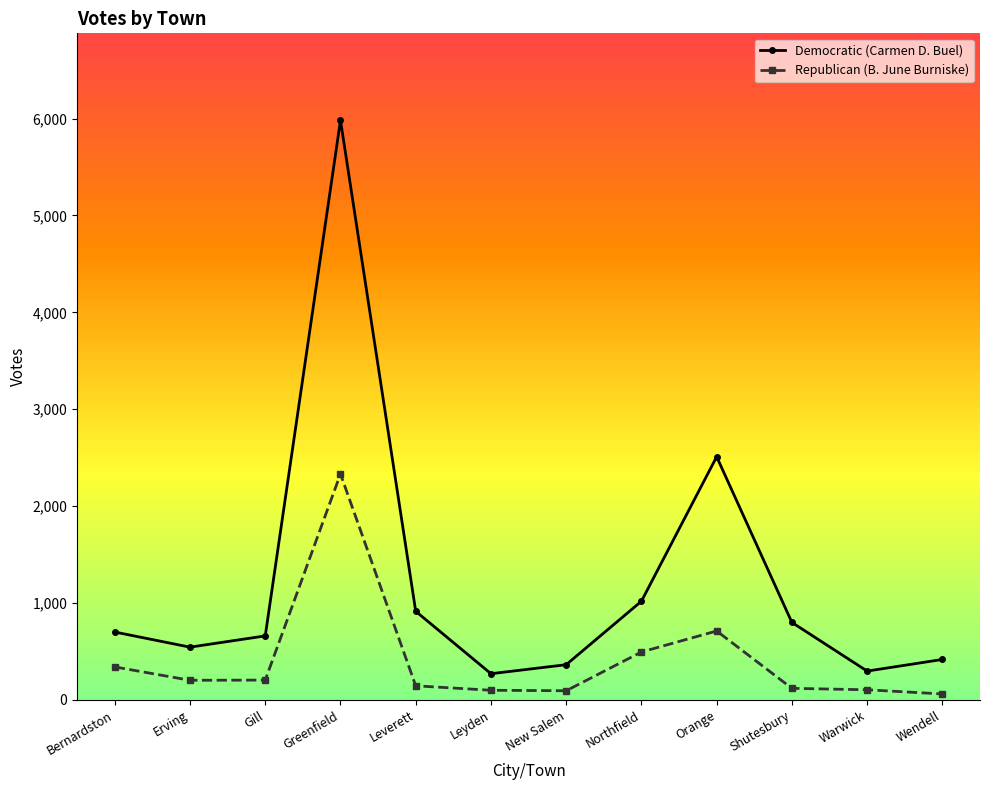

Which series has the largest total across all categories?

Democratic (Carmen D. Buel)